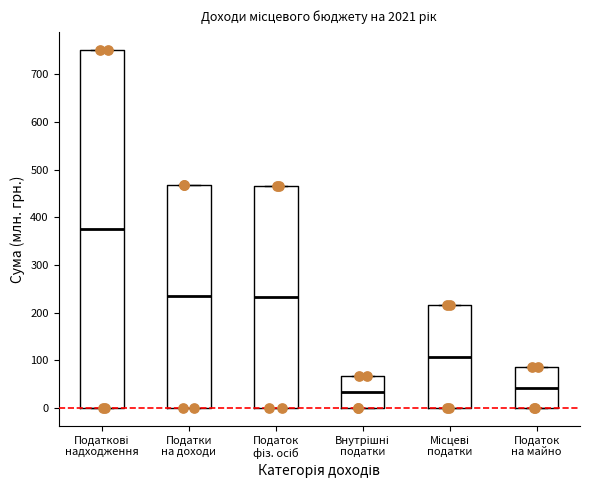

Where does the median line of the box for Місцеві податки sit on the y-axis? The values are not printed on the chart, so give them approximately, as read against the axis.

110